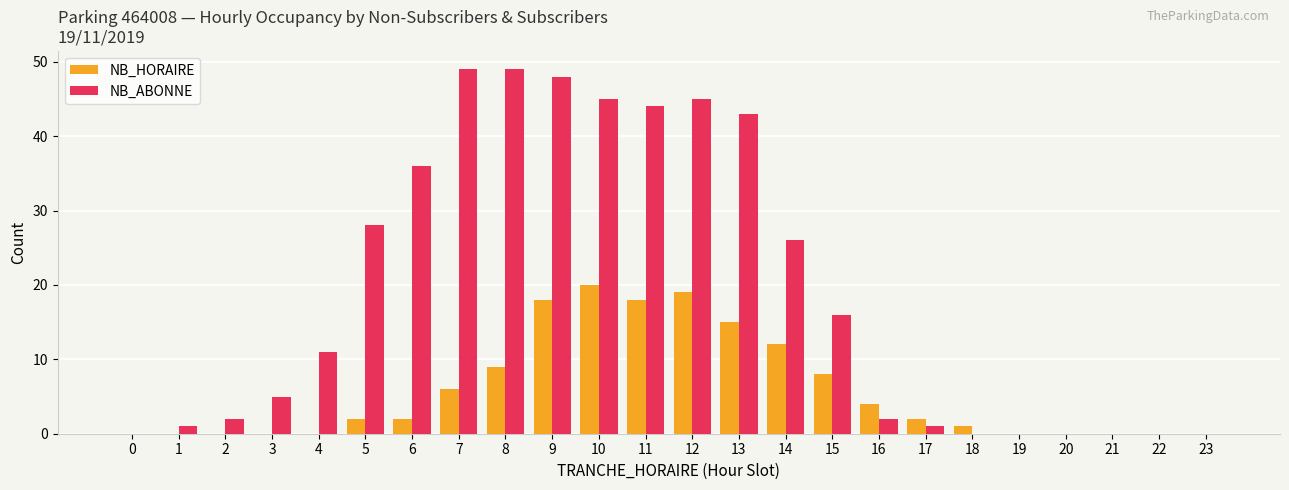

Which series changed the most between 6 and 20?

NB_ABONNE